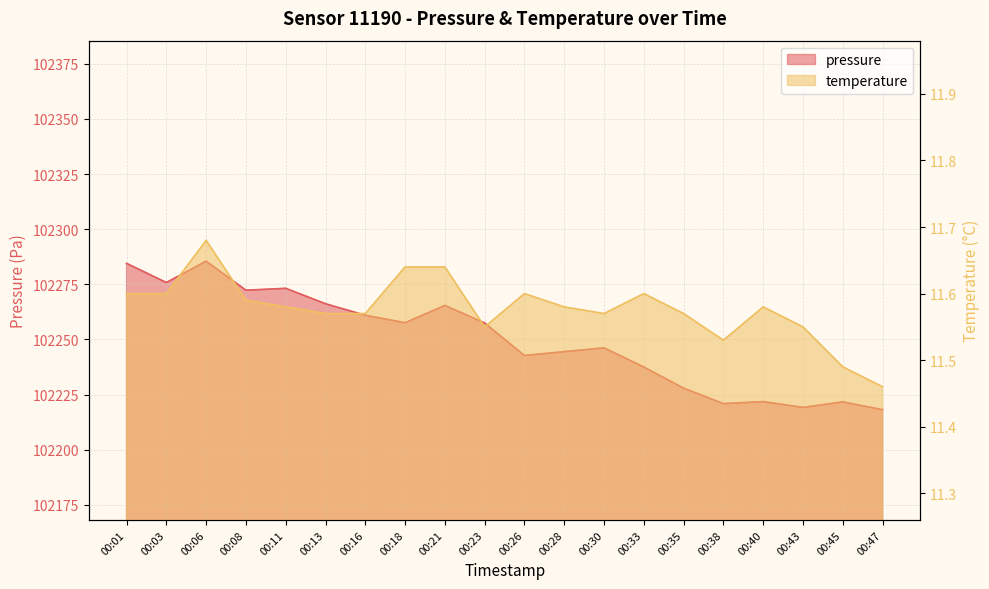

The pressure series shows 102221.7 at 00:45. True or false?

True